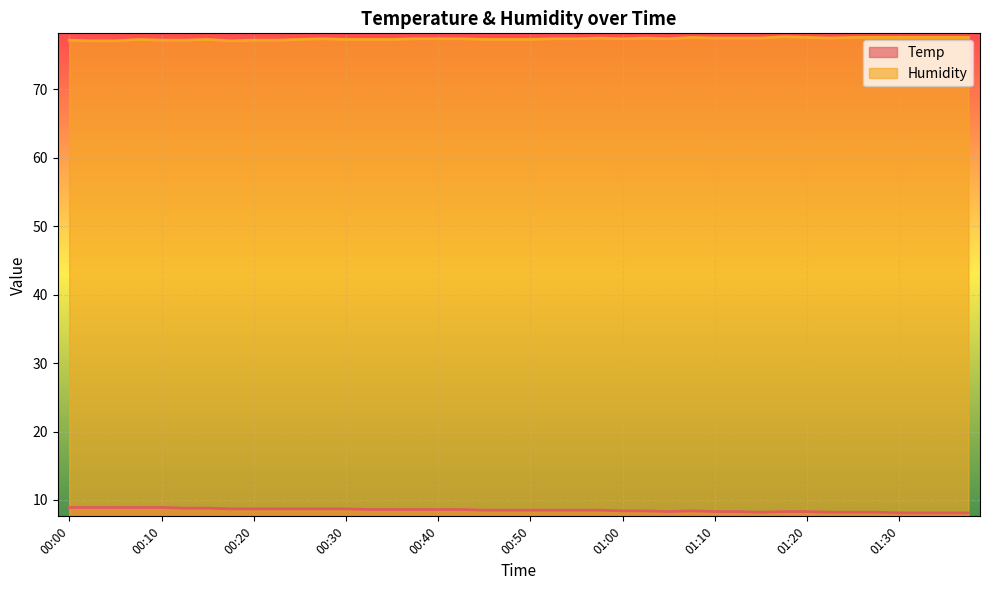

In Temp, how many points are higher than both neighbors (excluding endpoints)?

1